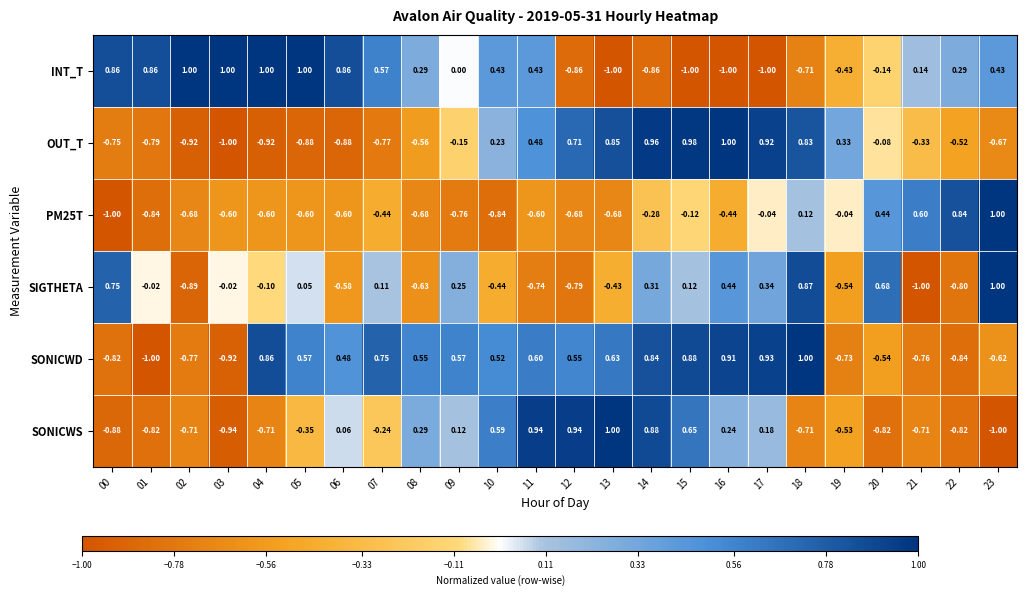

Which series has the largest total across all categories?

SONICWD